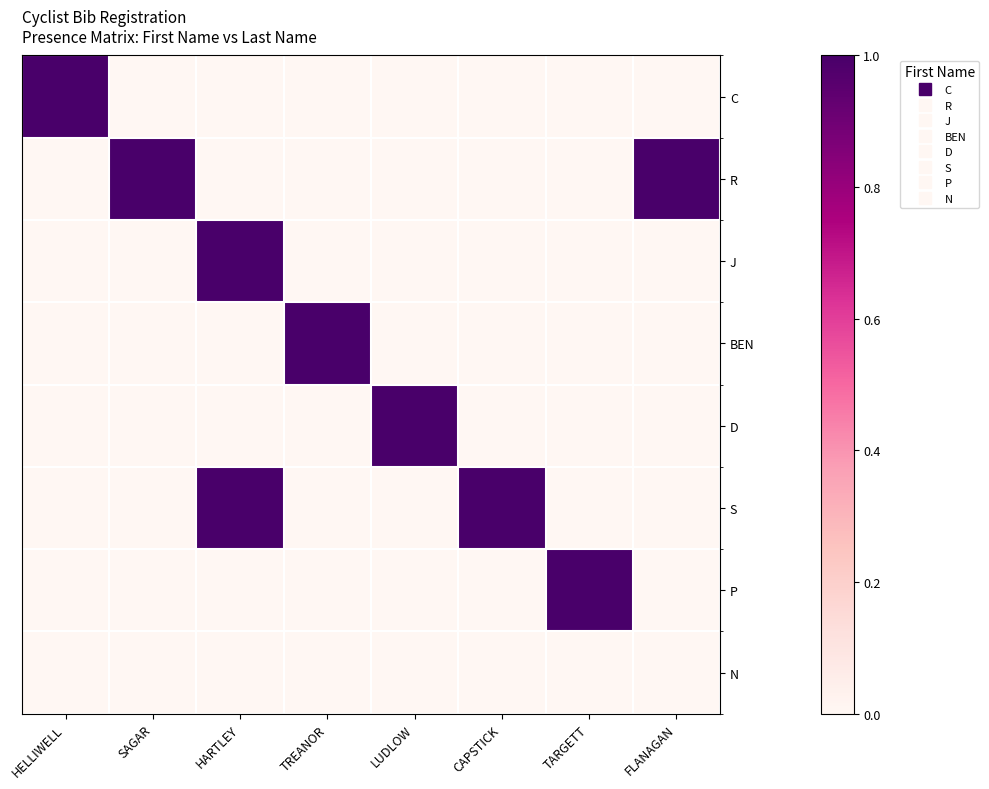

What is the total value across all series at CAPSTICK?

1